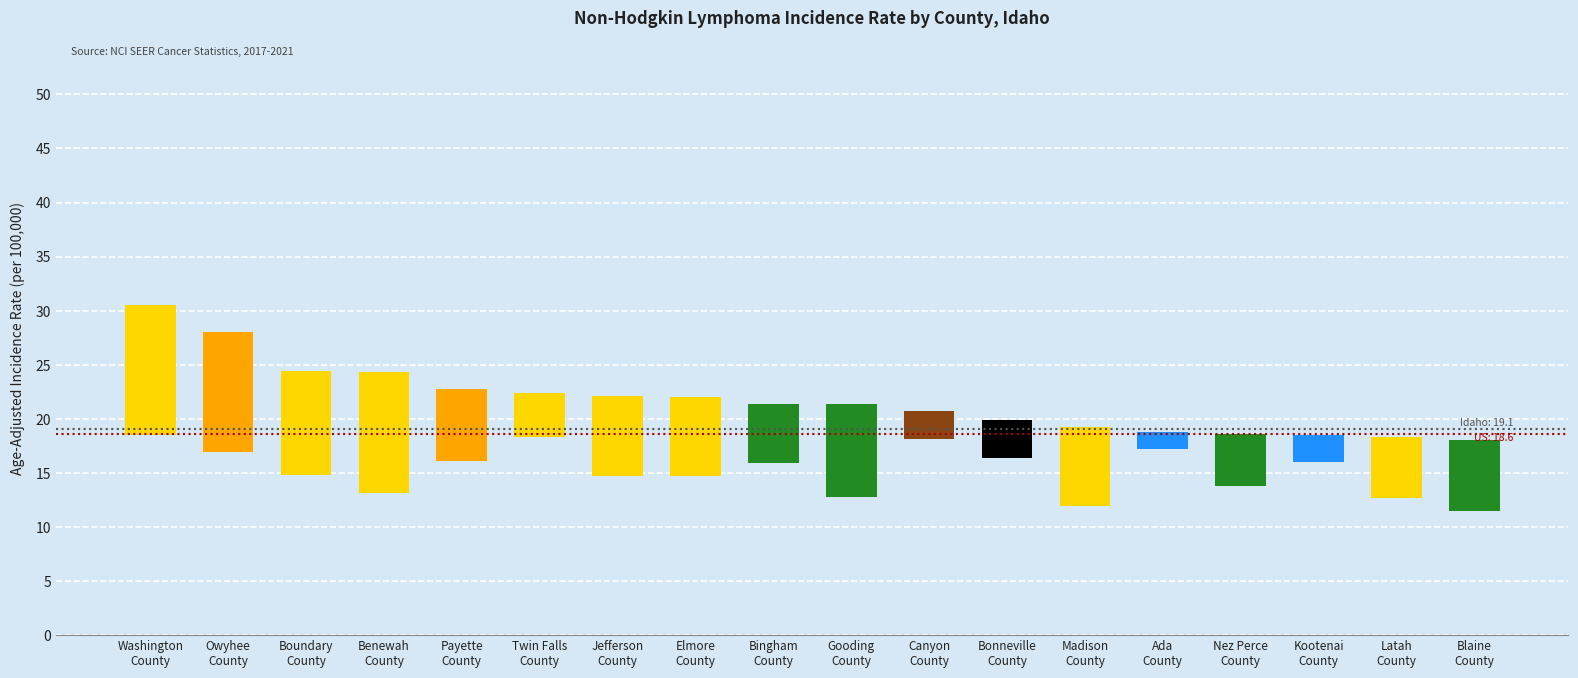

Reading left to right, transcribe all the data shown in this chart.

Washington
County=30.5	Owyhee
County=28.0	Boundary
County=24.4	Benewah
County=24.3	Payette
County=22.8	Twin Falls
County=22.4	Jefferson
County=22.1	Elmore
County=22.0	Bingham
County=21.4	Gooding
County=21.4	Canyon
County=20.7	Bonneville
County=19.9	Madison
County=19.2	Ada
County=18.8	Nez Perce
County=18.6	Kootenai
County=18.5	Latah
County=18.3	Blaine
County=18.0